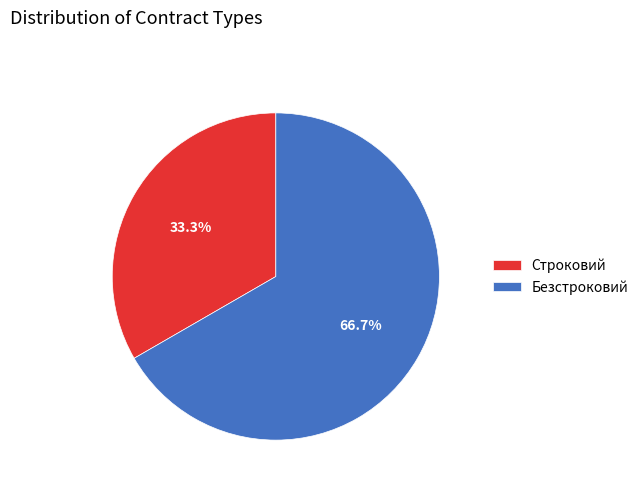

Does Безстроковий account for over 50% of the chart?

Yes